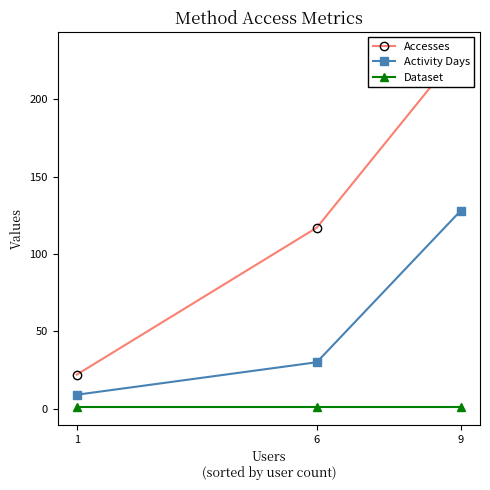

Reading left to right, what are all the values shown in this chart?

Accesses: 9=232	6=117	1=22
Activity Days: 9=128	6=30	1=9
Dataset: 9=1	6=1	1=1